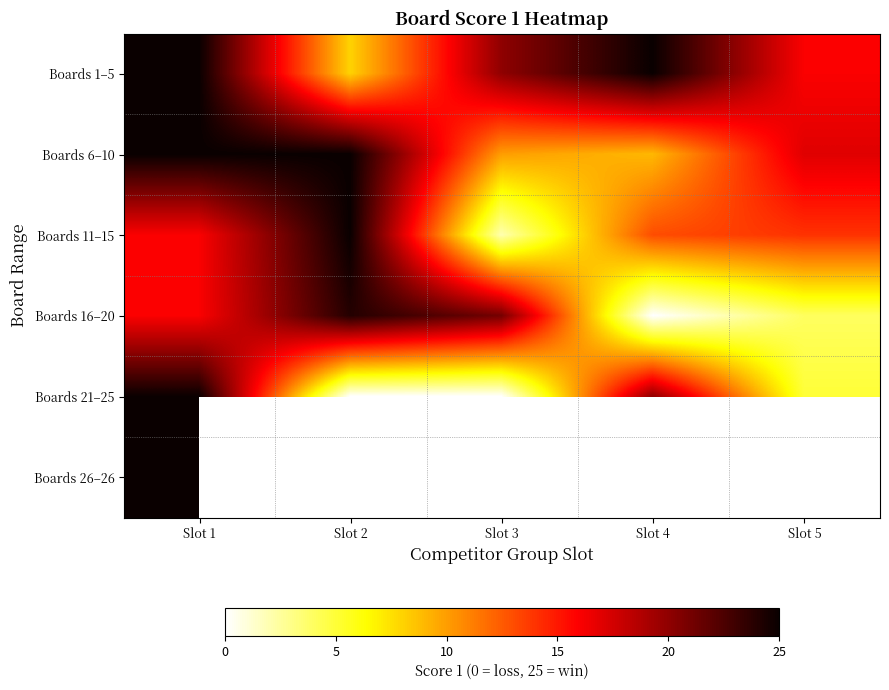

What is the difference between the highest and lowest values at Slot 3?

21.0